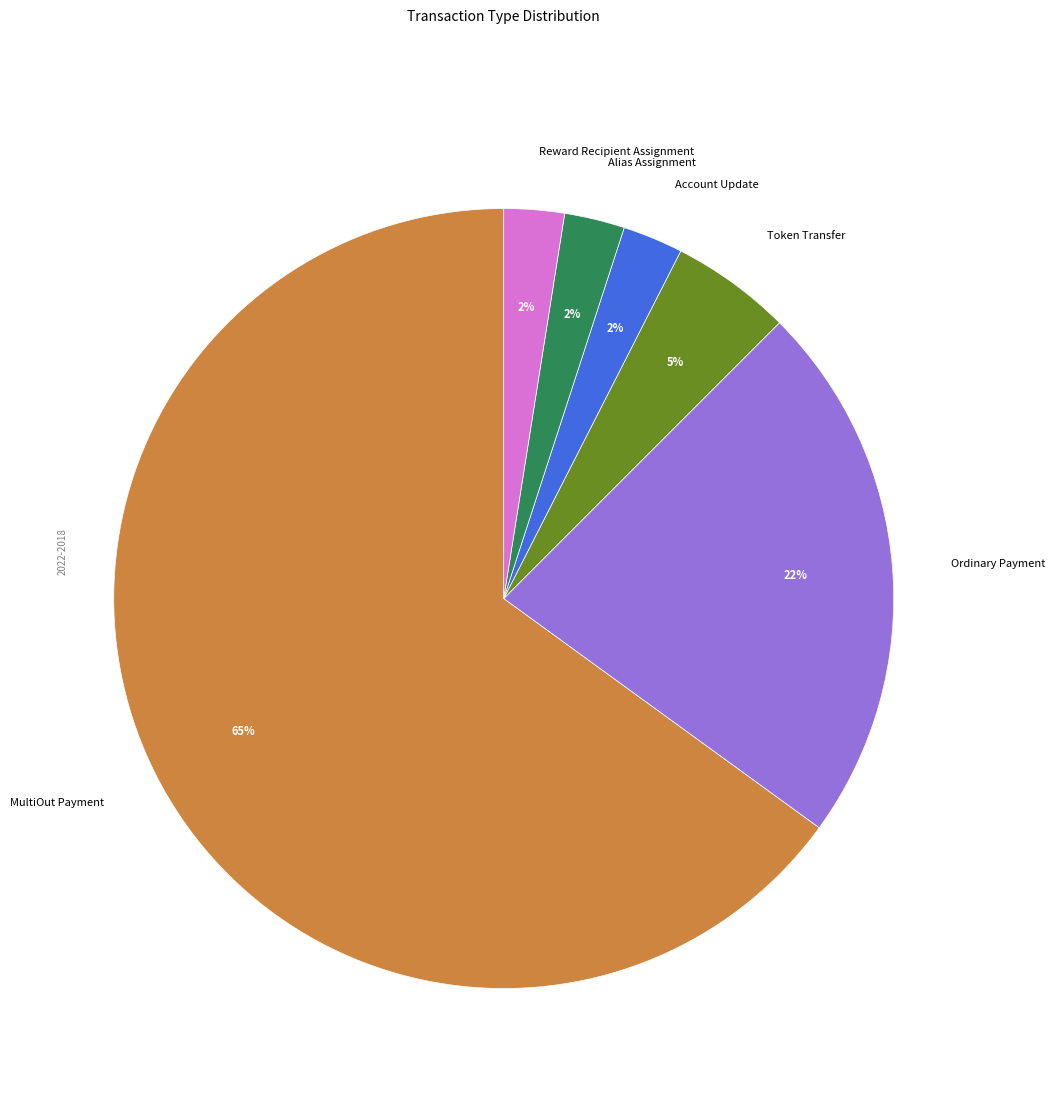

Between Alias Assignment and Token Transfer, which is larger?

Token Transfer